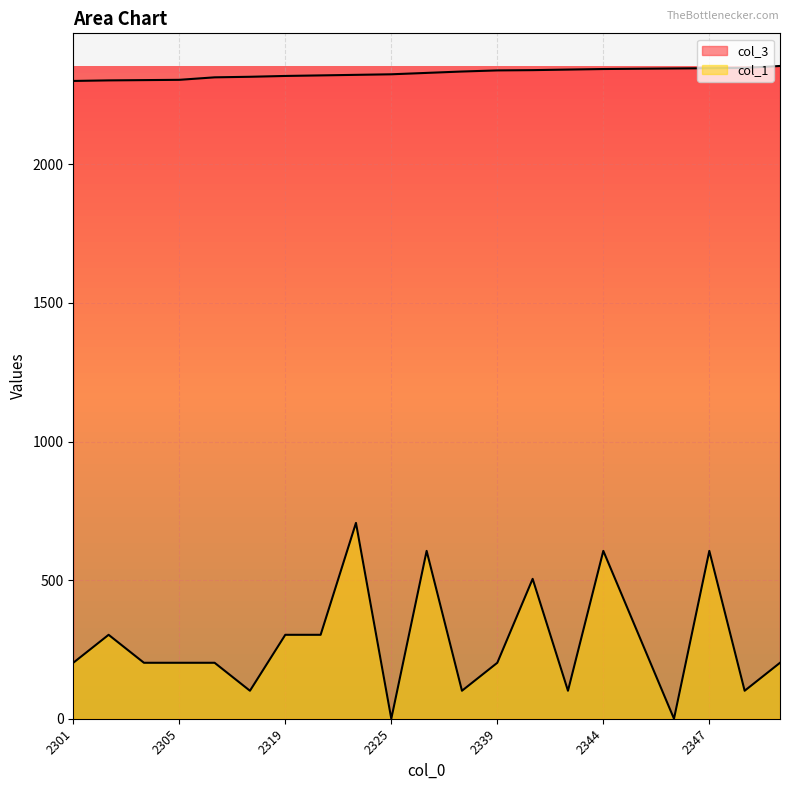

What is the sum of all col_3 values?

48902.0